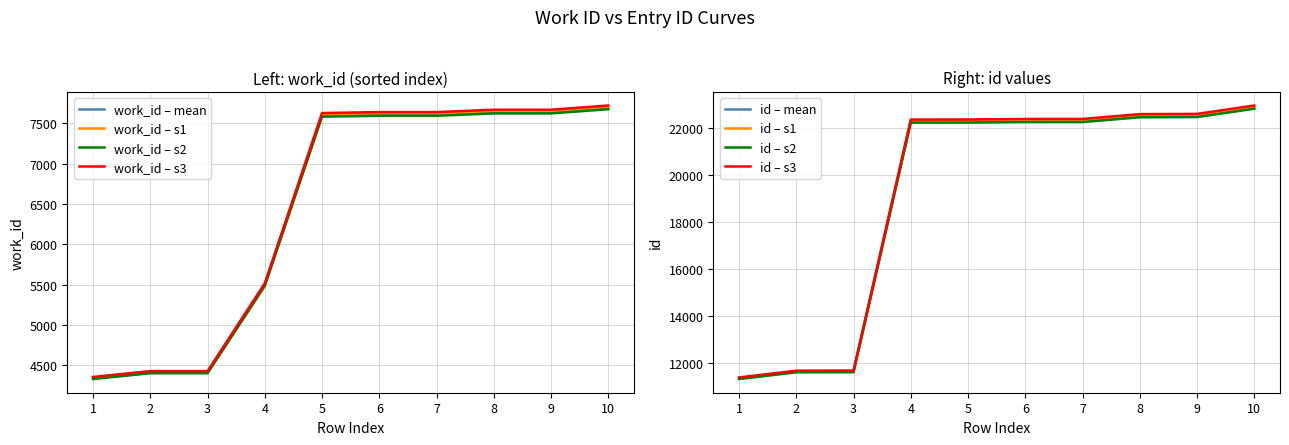

What is the difference between the id – mean values at 3 and 2?

5.0